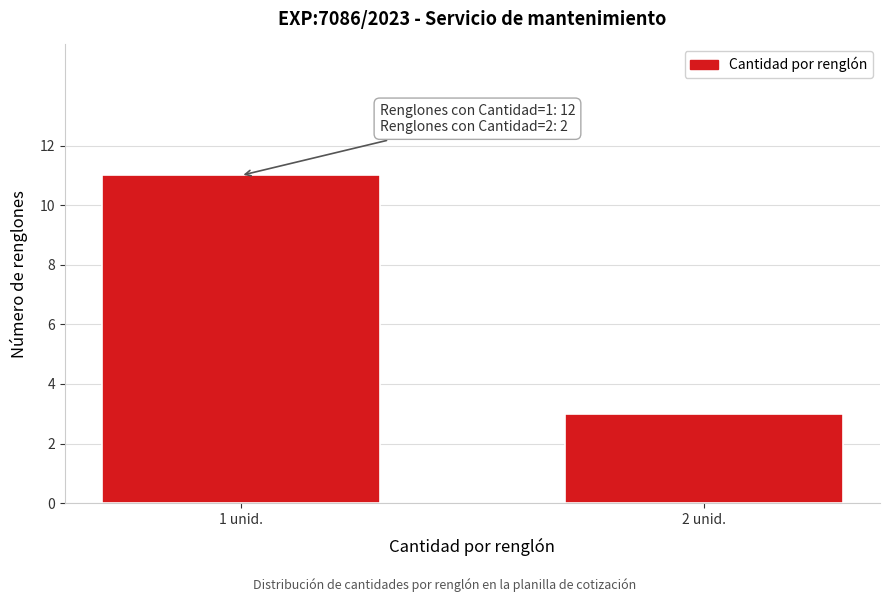

Reading left to right, extract all data points from this chart.

11	3